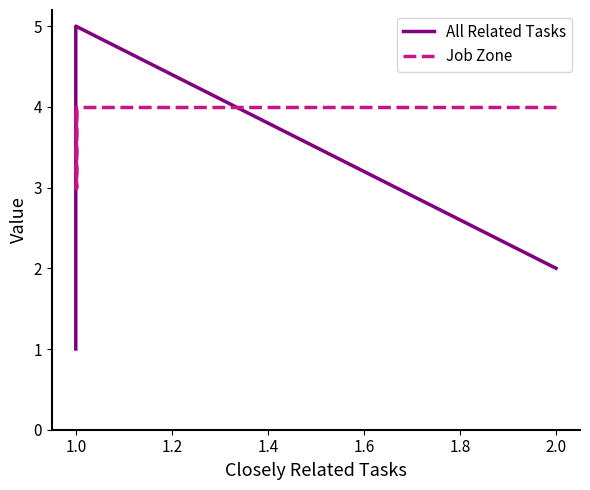

How many data points in All Related Tasks are above 1?

2